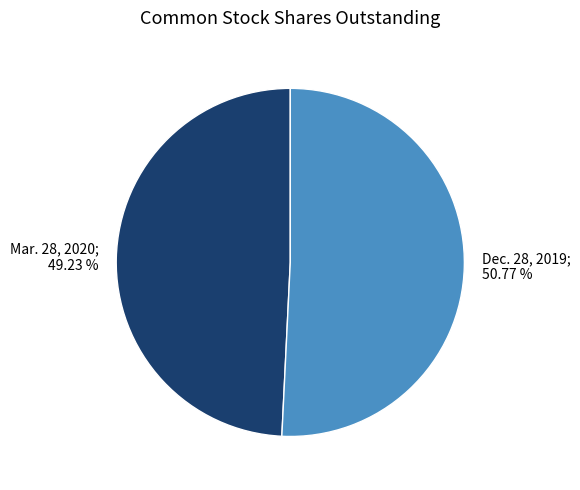

How many segments does this pie chart have?

2